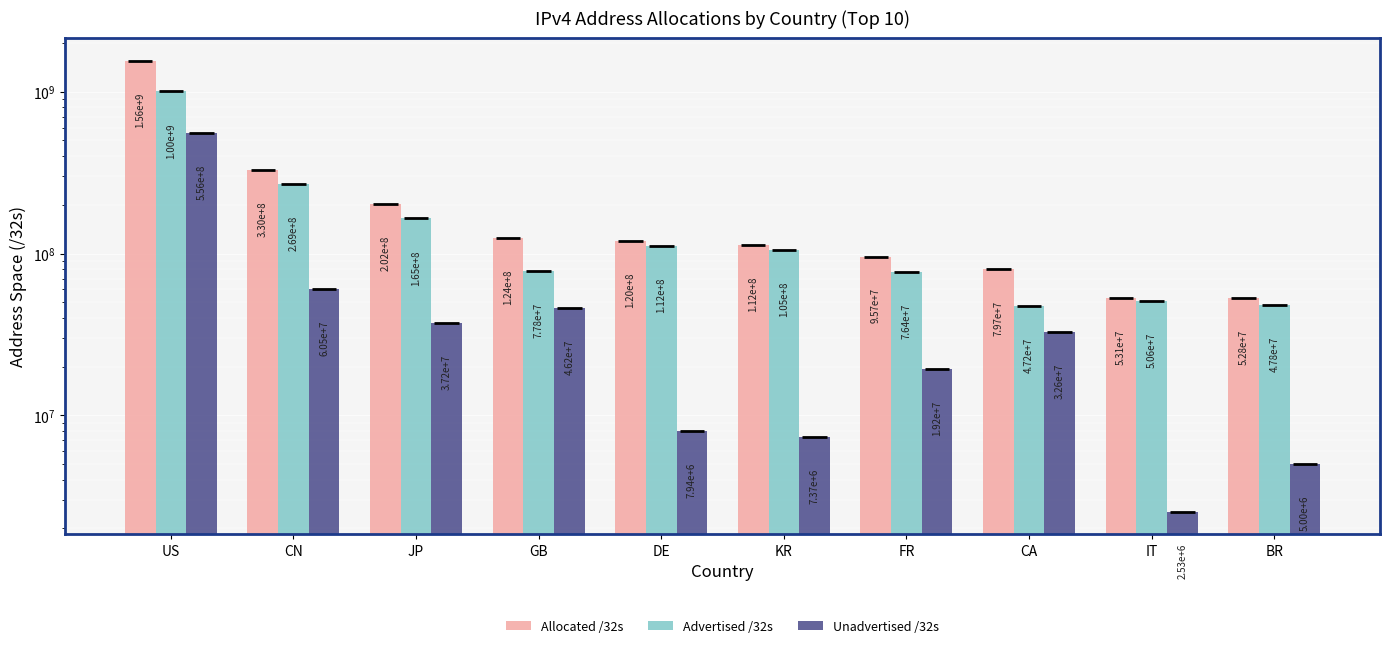

What value does the Unadvertised /32s series have at JP?

37240896